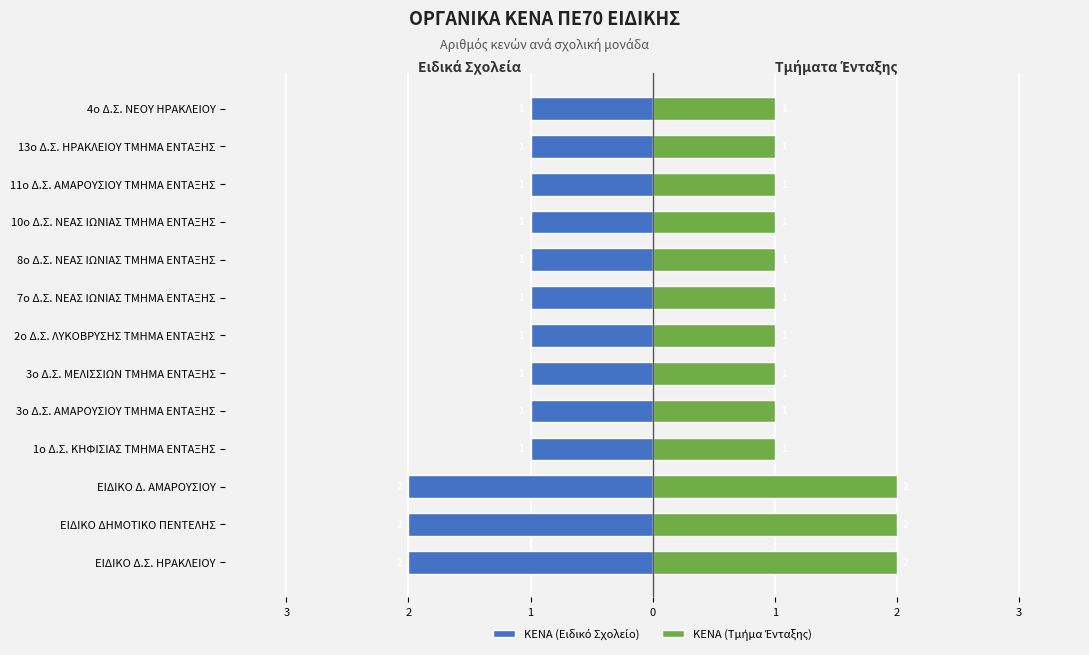

What is the label of the 11th bar from the right?

ΕΙΔΙΚΟ Δ. ΑΜΑΡΟΥΣΙΟΥ